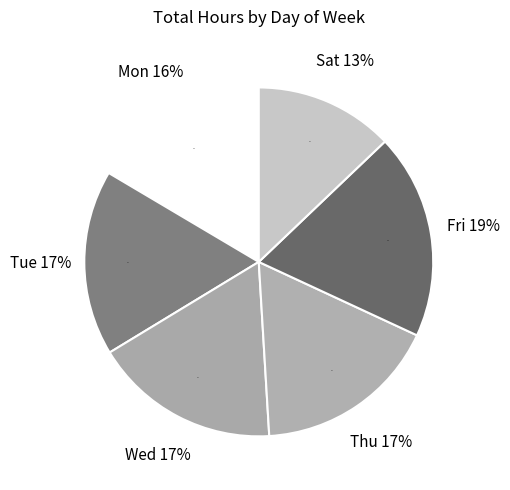

The Thu slice represents 19% of the pie. True or false?

False